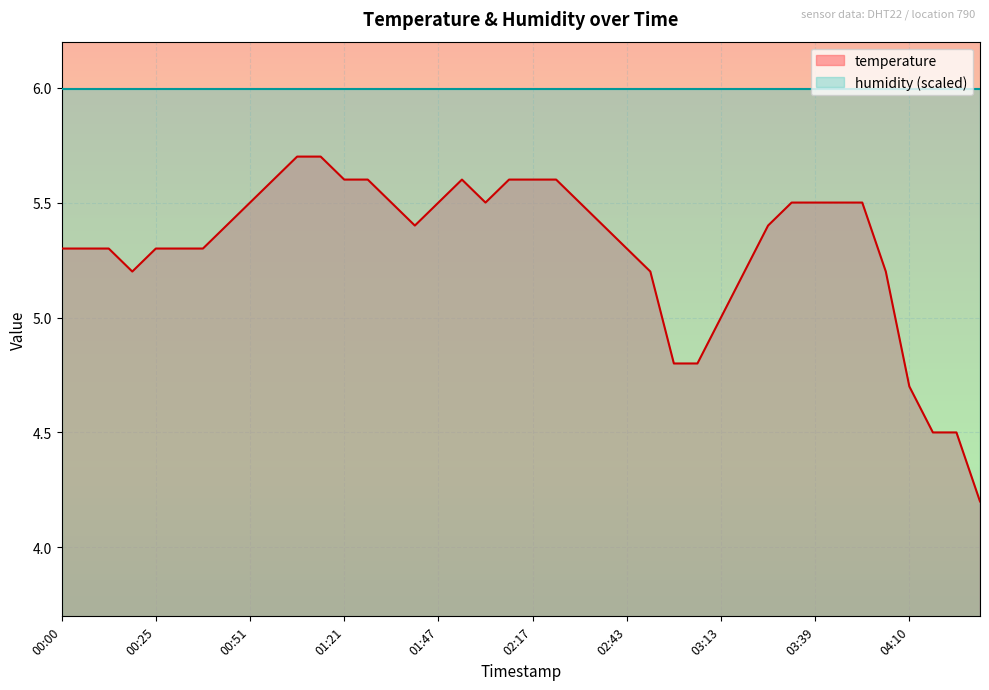

Reading right to left, extract all data points from this chart.

04:29=4.2	04:22=4.5	04:16=4.5	04:10=4.7	03:58=5.2	03:52=5.5	03:46=5.5	03:39=5.5	03:33=5.5	03:26=5.4	03:20=5.2	03:13=5.0	03:07=4.8	02:56=4.8	02:49=5.2	02:43=5.3	02:36=5.4	02:30=5.5	02:24=5.6	02:17=5.6	02:11=5.6	02:05=5.5	01:53=5.6	01:47=5.5	01:40=5.4	01:34=5.5	01:28=5.6	01:21=5.6	01:15=5.7	01:08=5.7	01:02=5.6	00:51=5.5	00:44=5.4	00:38=5.3	00:32=5.3	00:25=5.3	00:19=5.2	00:13=5.3	00:06=5.3	00:00=5.3